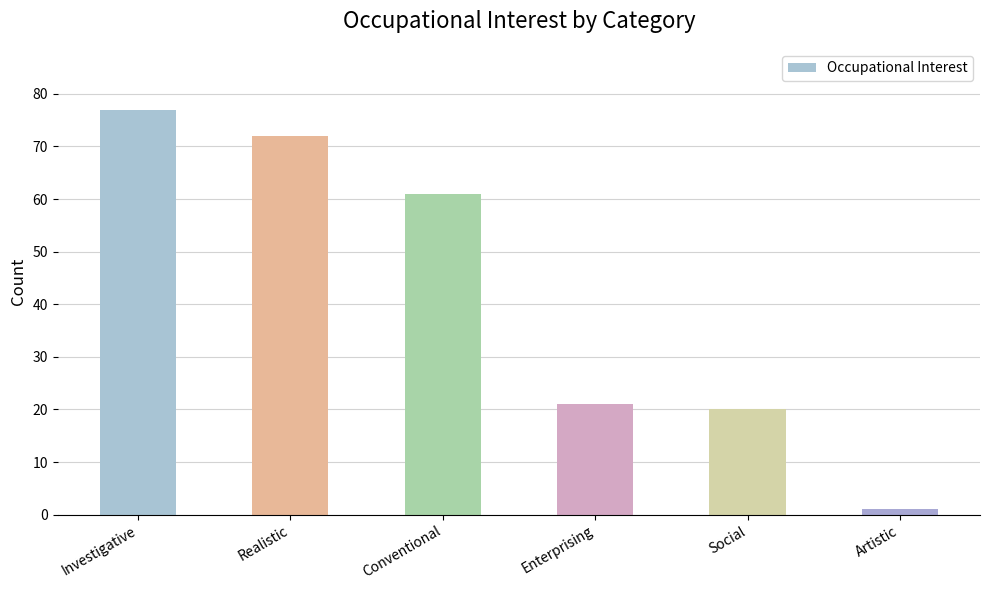

Which label corresponds to the smallest value in the chart?

Artistic